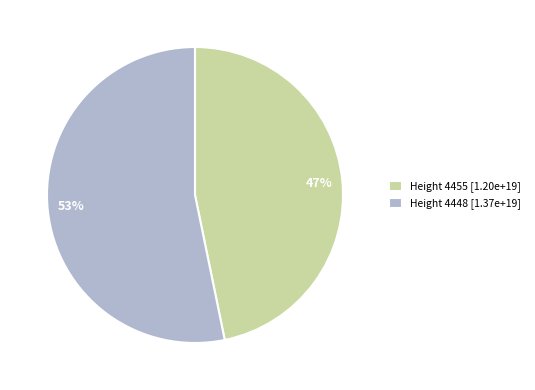

To the nearest percent, what portion does Height 4455 represent?

47%